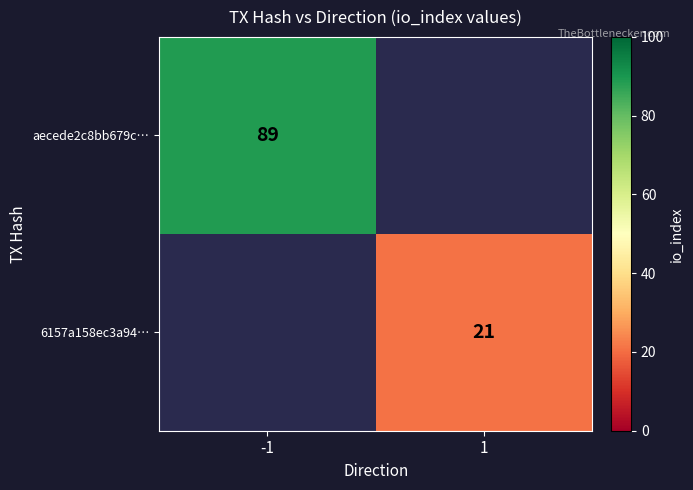

The aecede2c8bb679c… series shows 123 at -1. True or false?

False